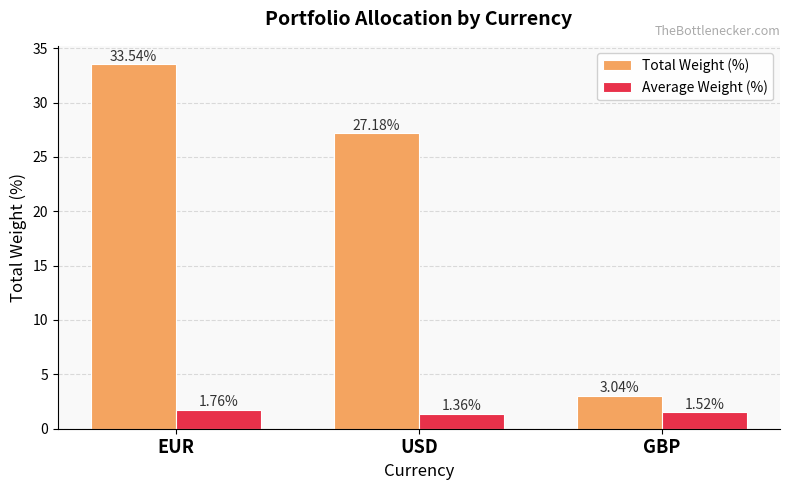

The value of Total Weight (%) at GBP is 1.6. True or false?

False